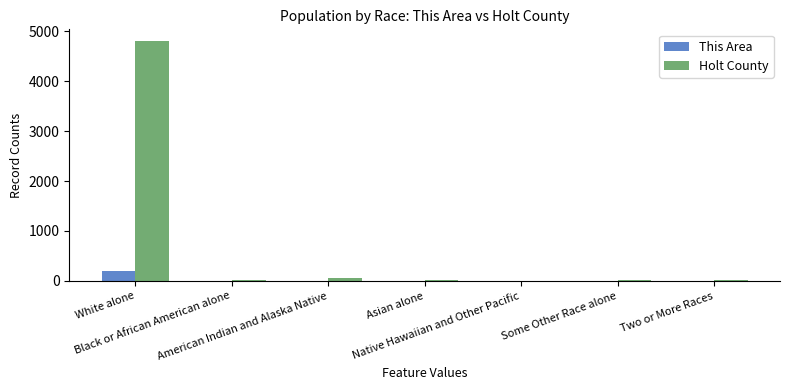

What is the total value across all series at Asian alone?

15